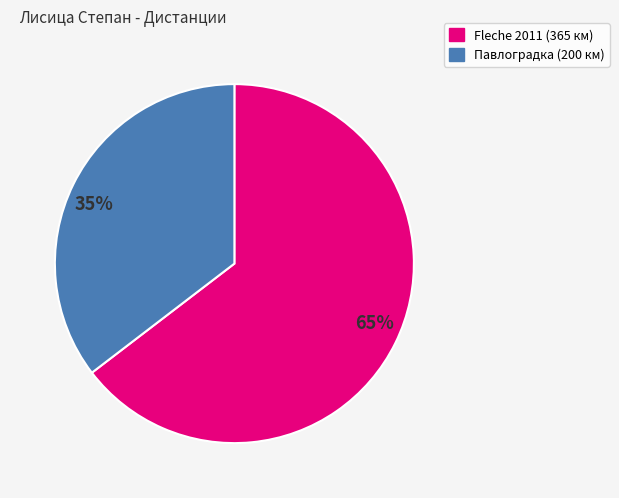

The 65% slice represents 54% of the pie. True or false?

False